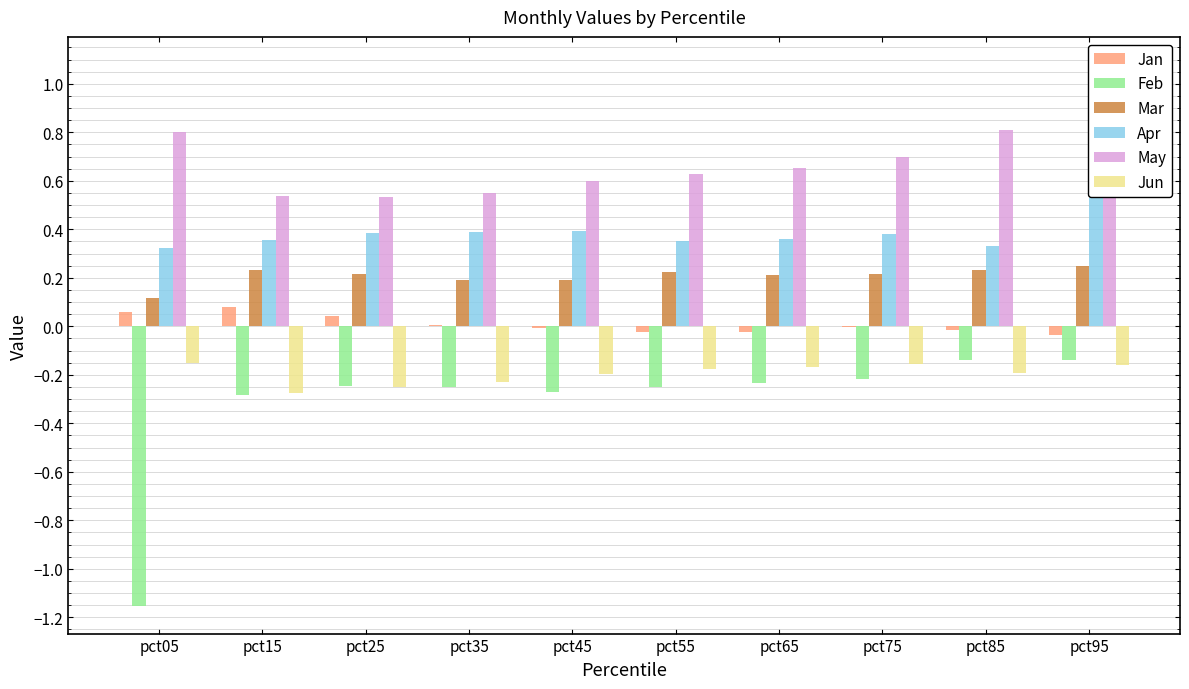

What is the difference between the Jan values at pct05 and pct35?

0.1